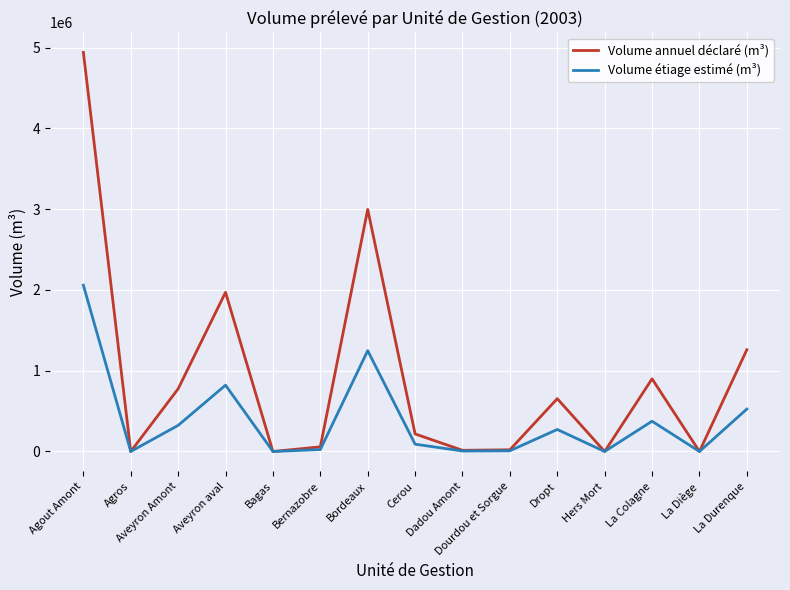

What is the difference between the maximum and second lowest values in the Volume étiage estimé (m³) series?

2058236.7